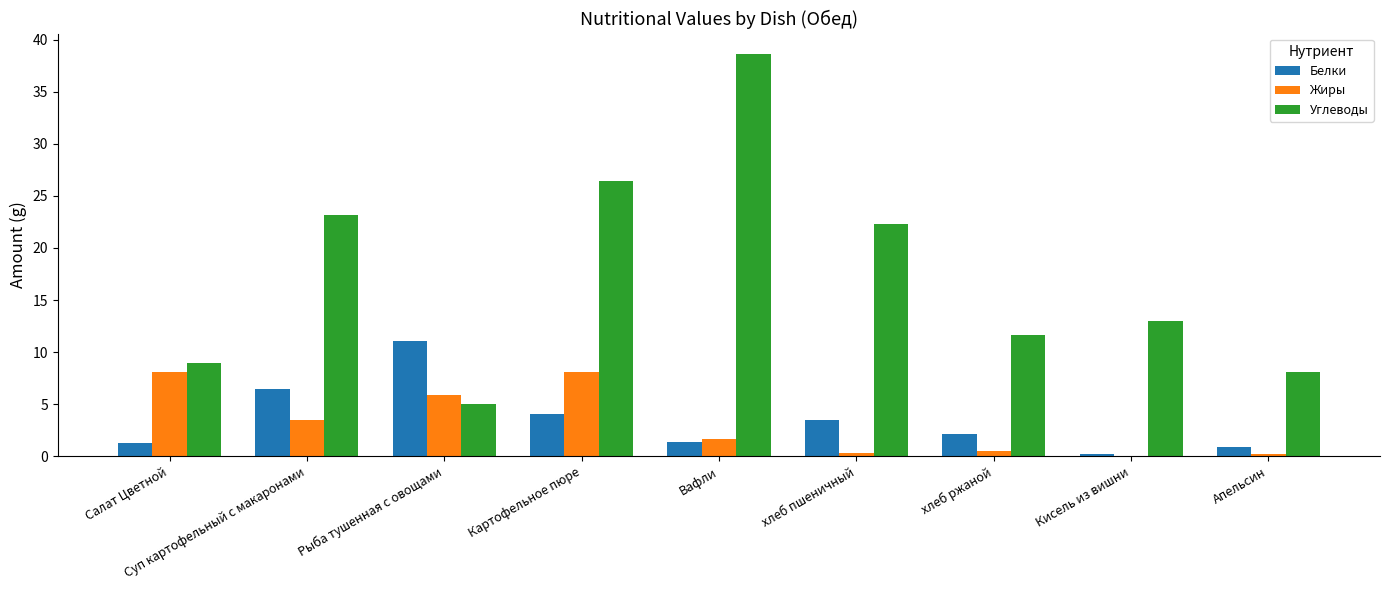

Count the number of categories in the chart.

9